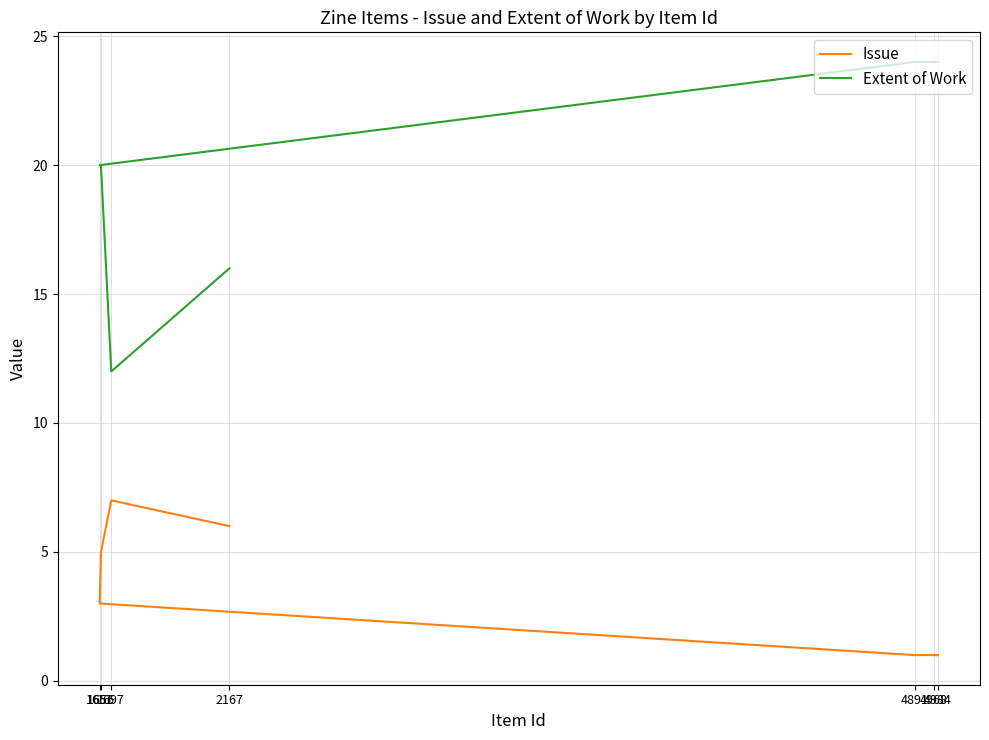

The Issue series shows 4 at 2167. True or false?

False